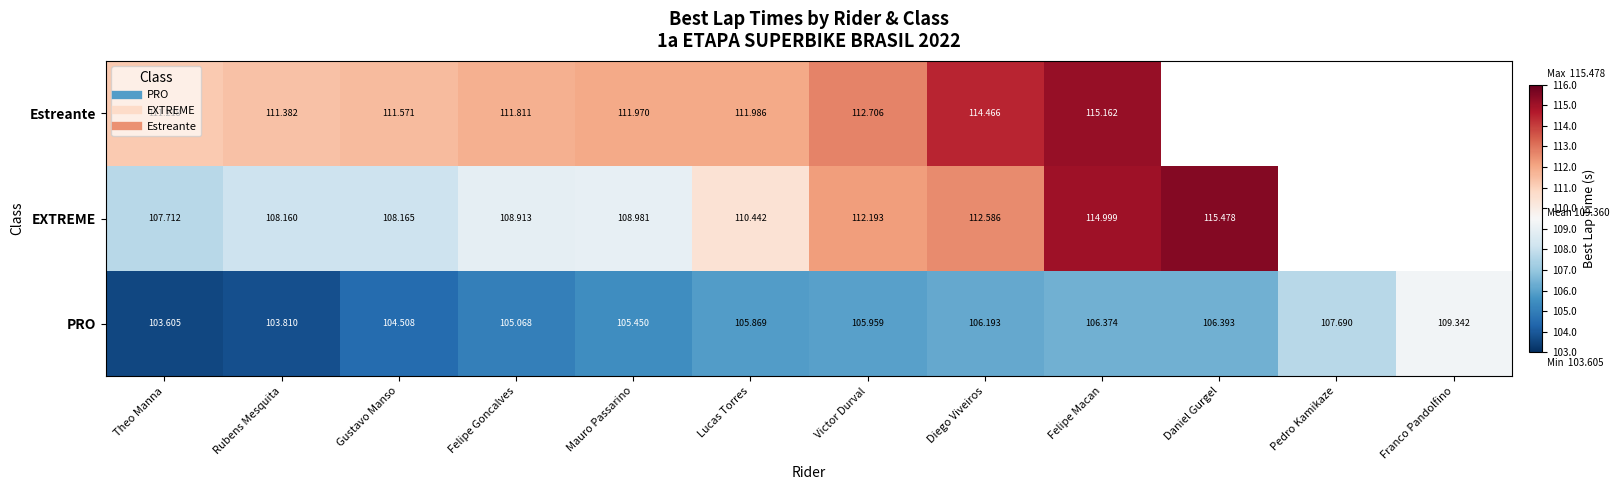

The PRO series shows 167.6 at Felipe Goncalves. True or false?

False